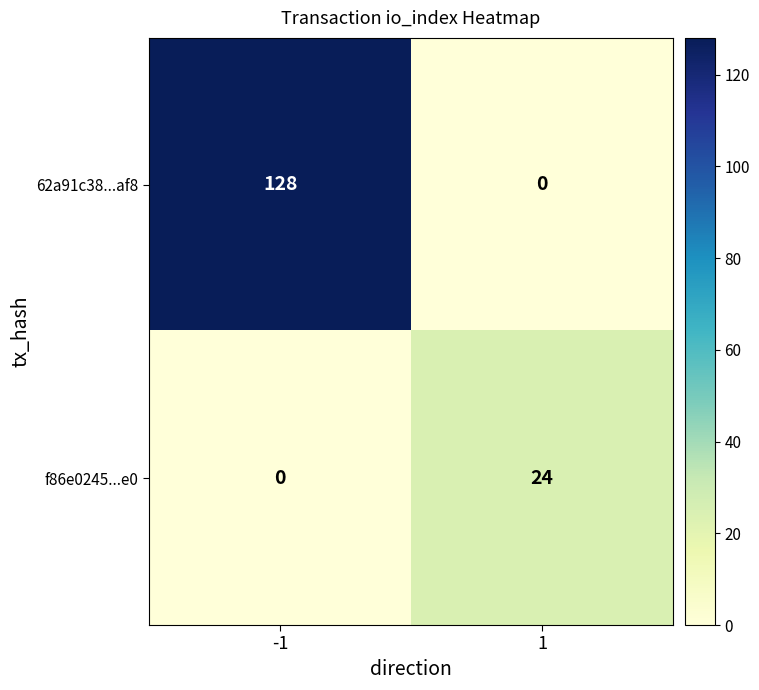

Which series has the largest range (max minus min)?

62a91c38...af8